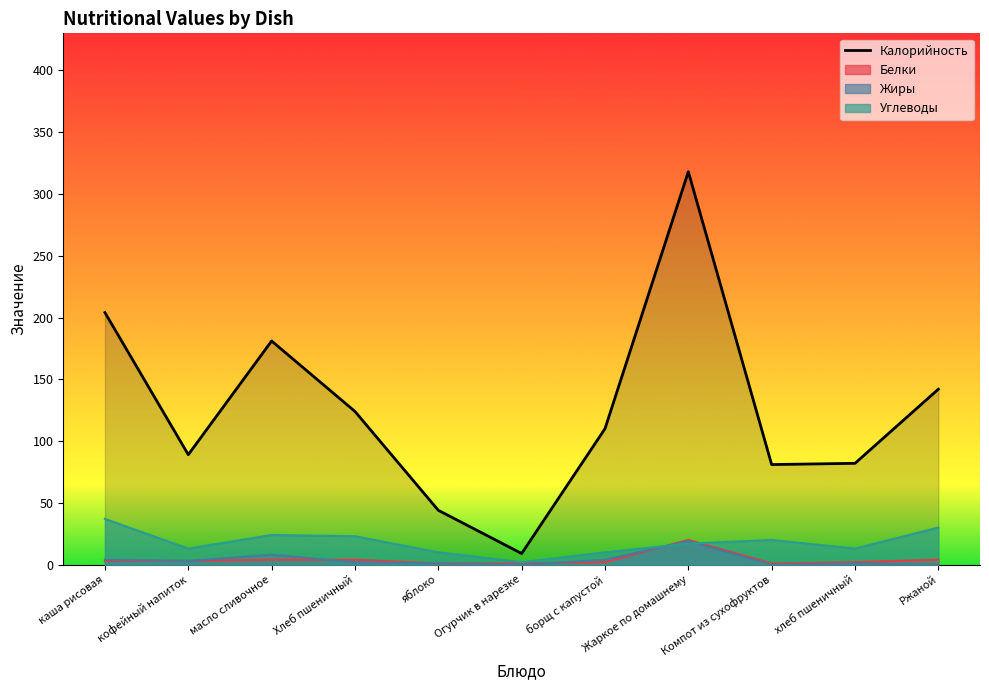

How many interior local valleys (lower than both neighbors) does the data have?

3